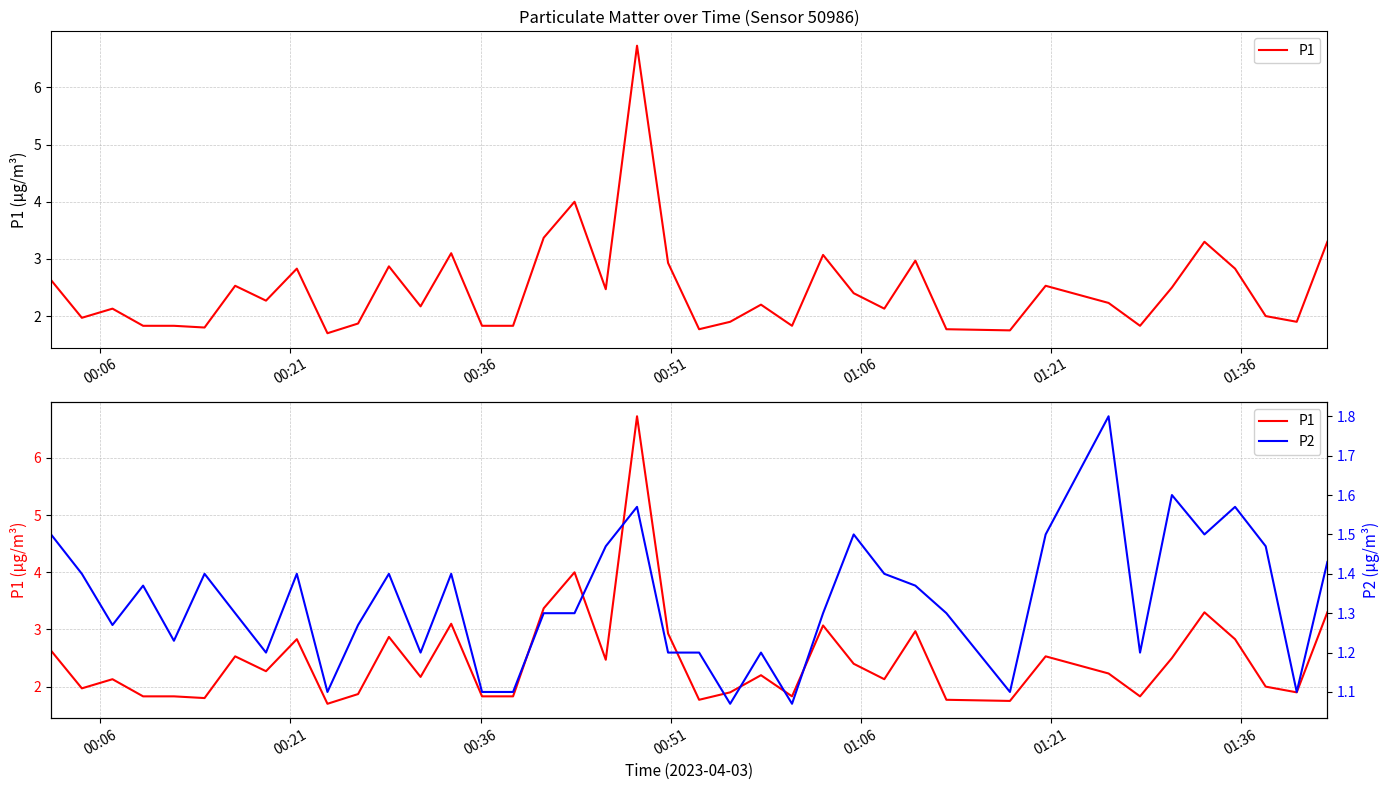

The value of P1 at 22 is 3.3. True or false?

False